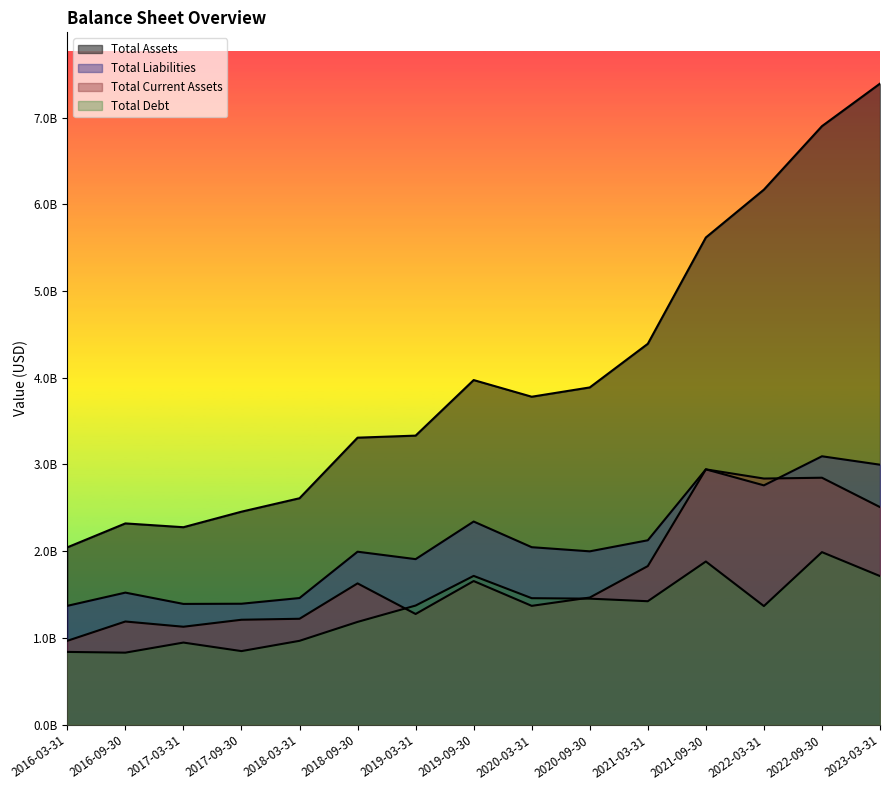

Does the chart have visible grid lines?

No